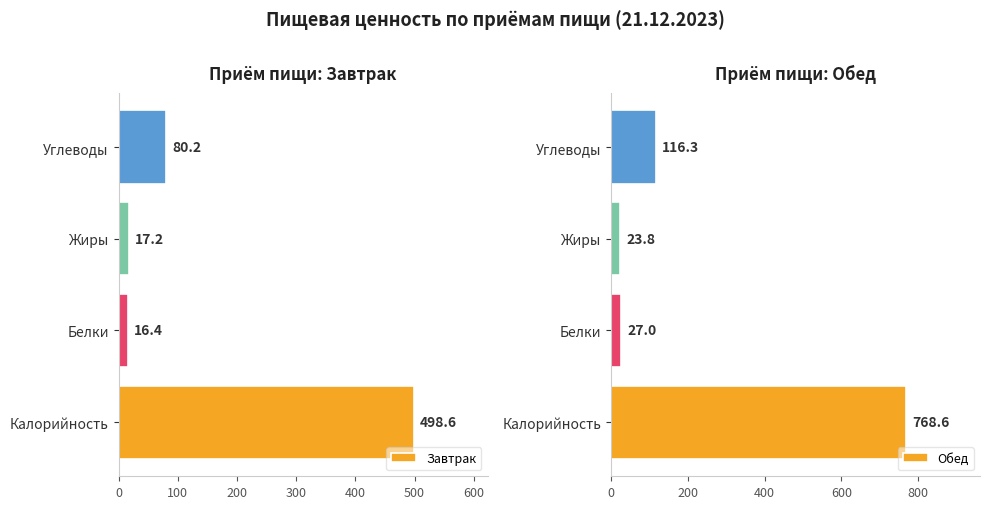

What is the sum of the Завтрак values at Калорийность and Белки?

515.0